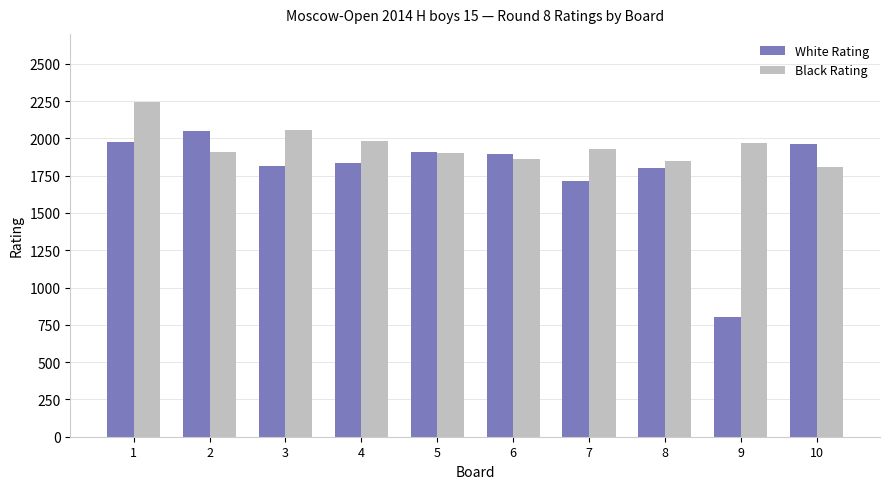

What is the sum of all Black Rating values?

19515